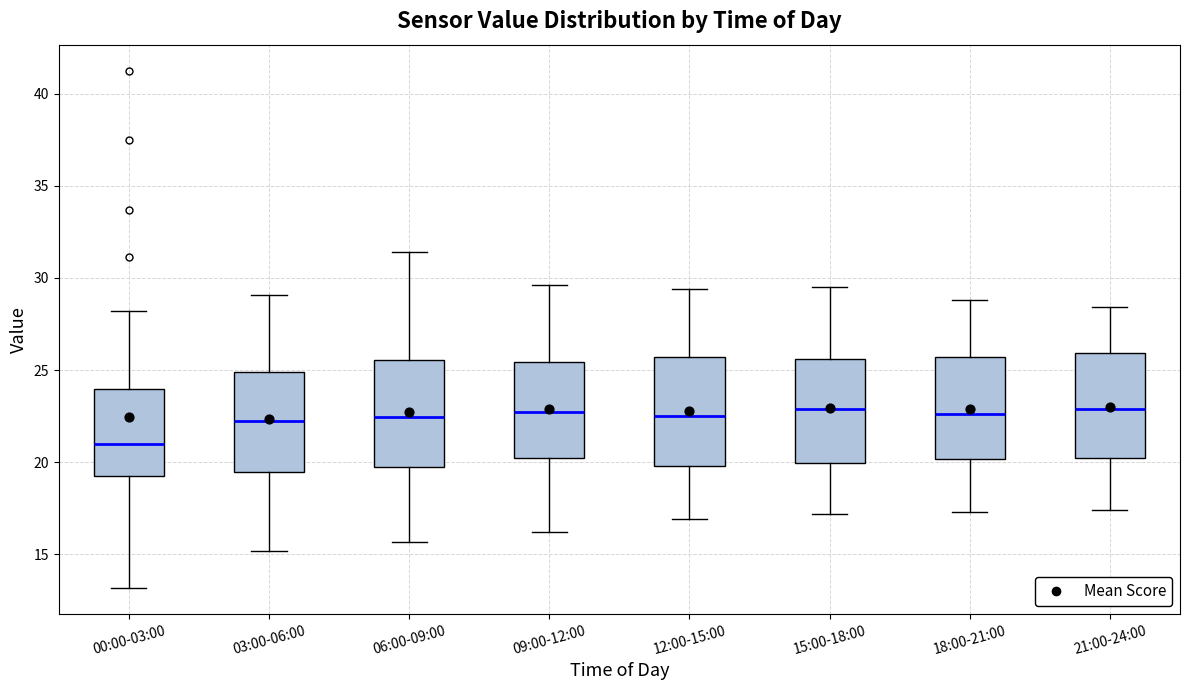

Where is the upper edge of the box for 00:00-03:00 on the y-axis? The values are not printed on the chart, so give them approximately, as read against the axis.

24.0